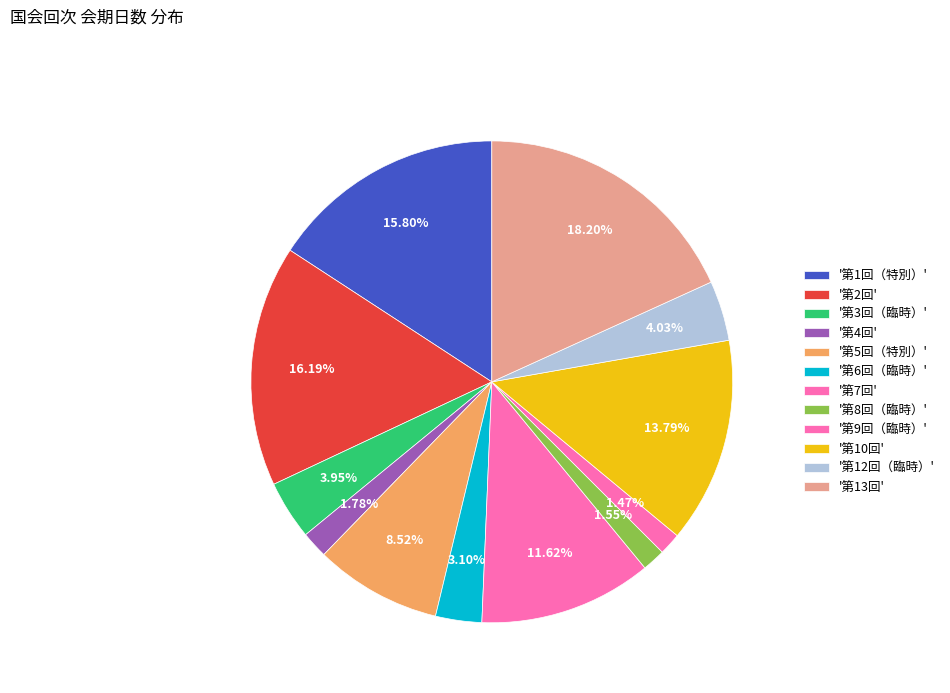

Which category has the smallest portion of the pie?

第9回（臨時）